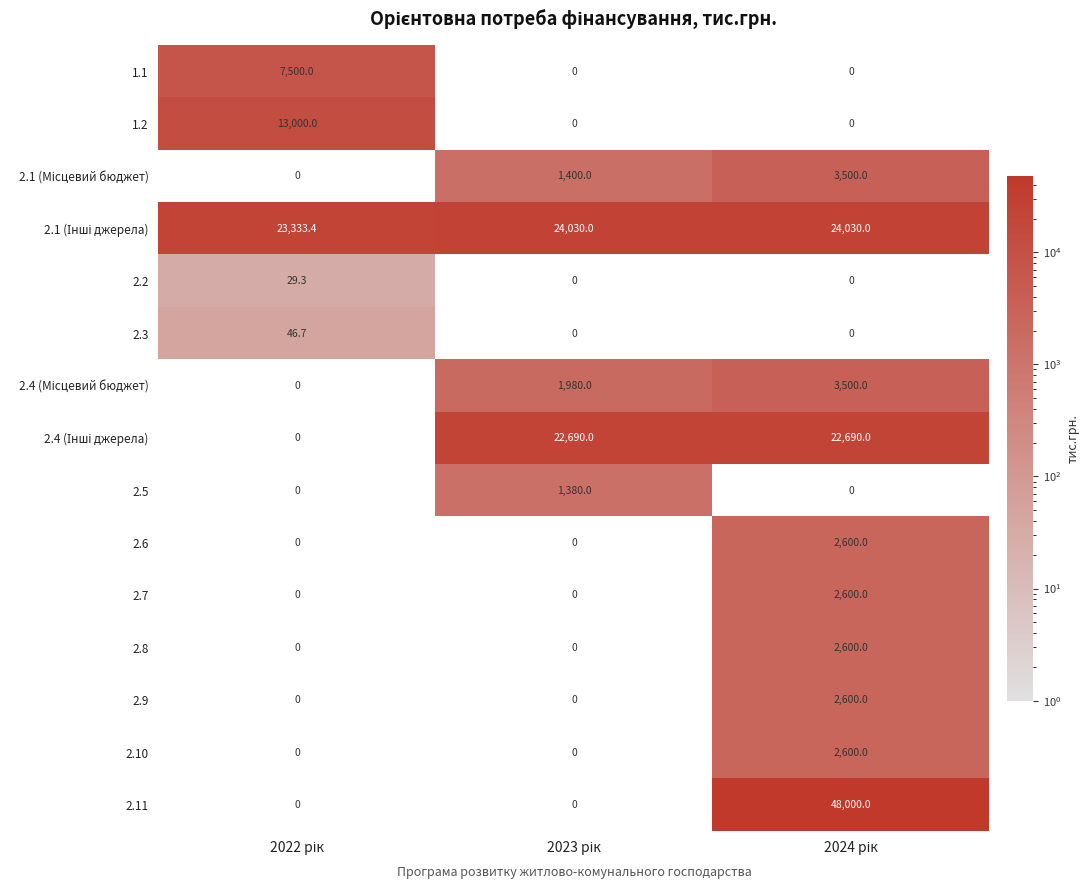

What is the maximum value for 1.2?

13000.0